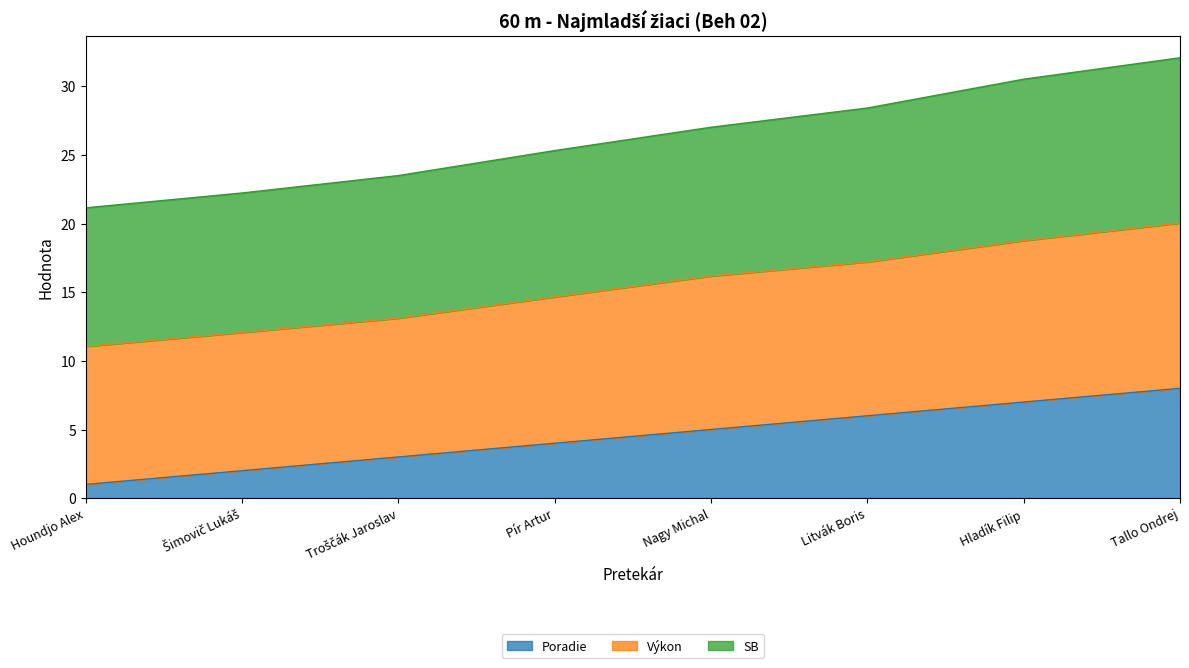

True or false: Výkon has more than 1 interior local peaks.

False